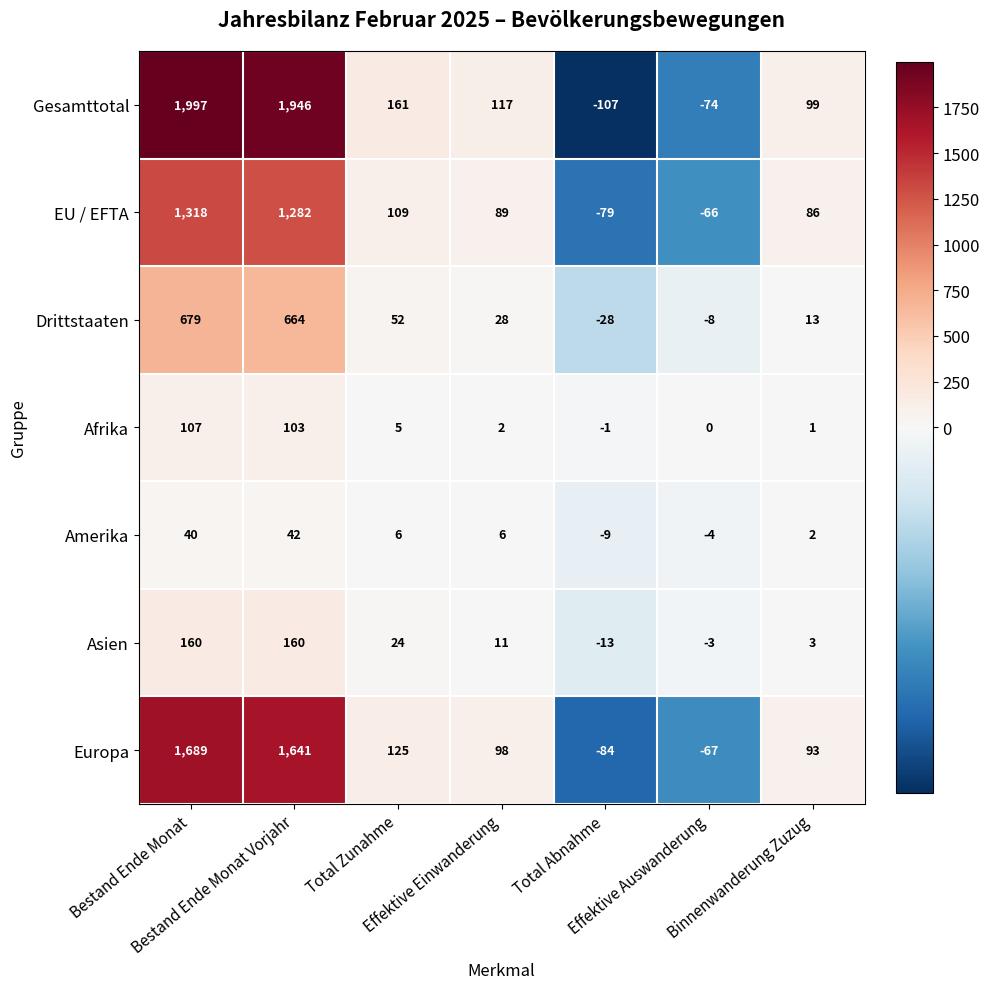

What is the spread (max minus min) of values at Total Abnahme?

106